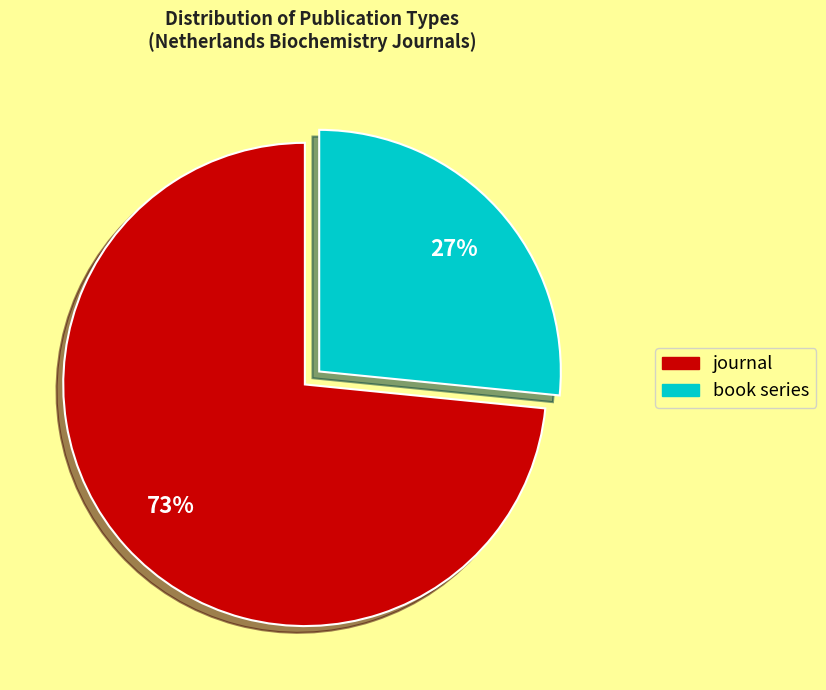

Is the sum of book series and journal greater than half?

Yes